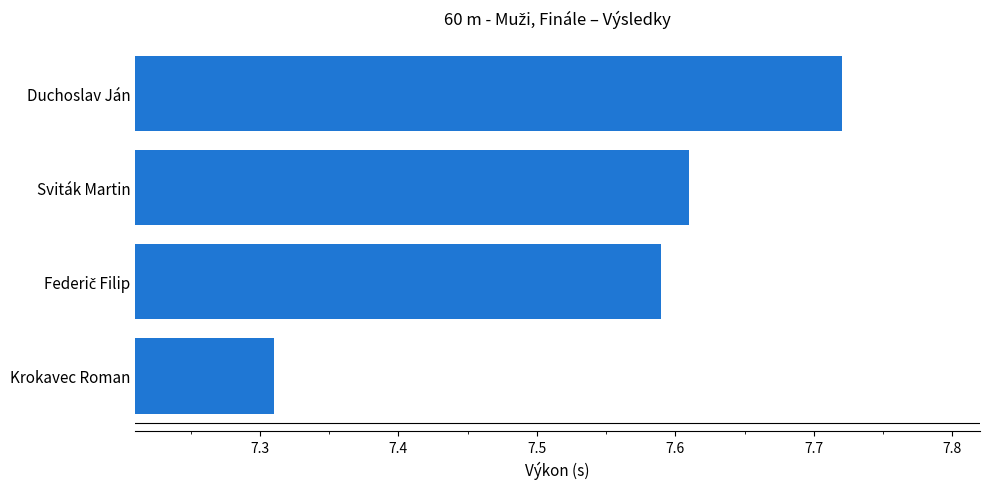

Which category has the highest value across all series?

Duchoslav Ján